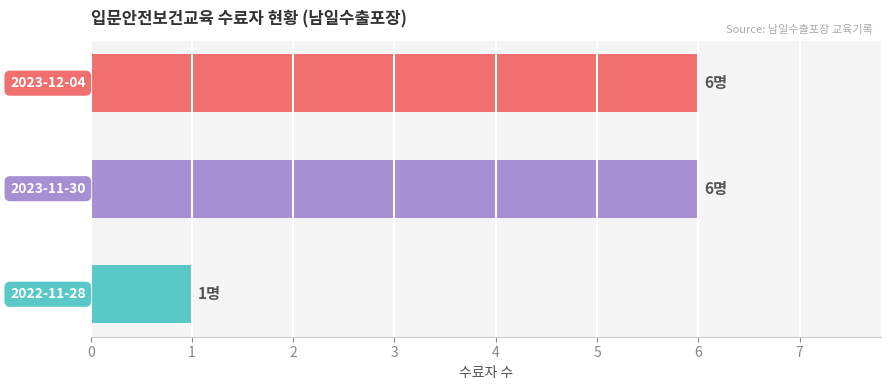

Are the bars horizontal?

Yes